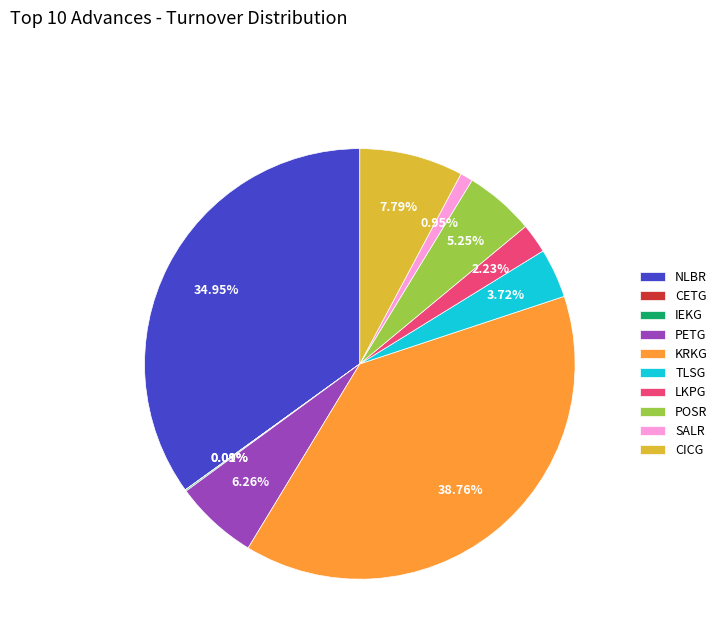

Which has a higher value, KRKG or TLSG?

KRKG